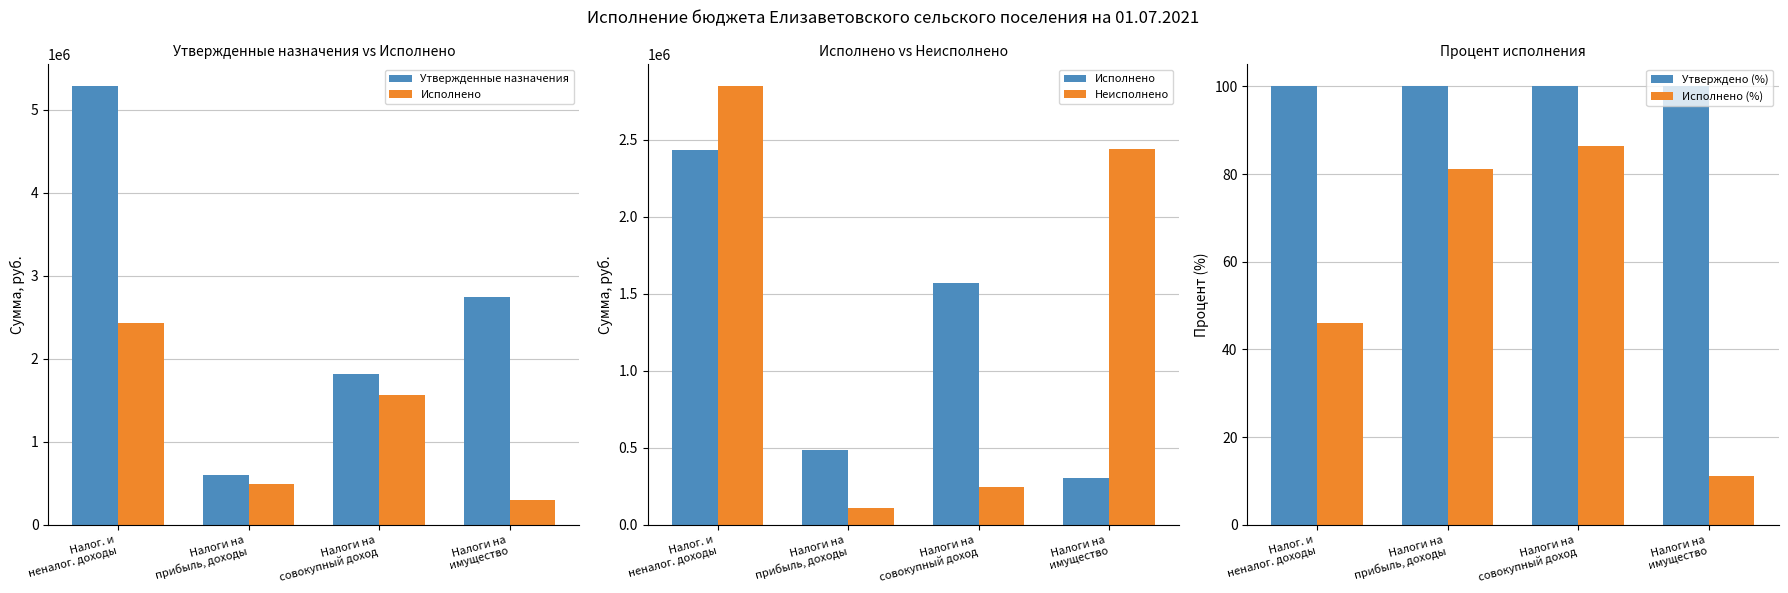

Which series has the largest total across all categories?

Утвержденные назначения